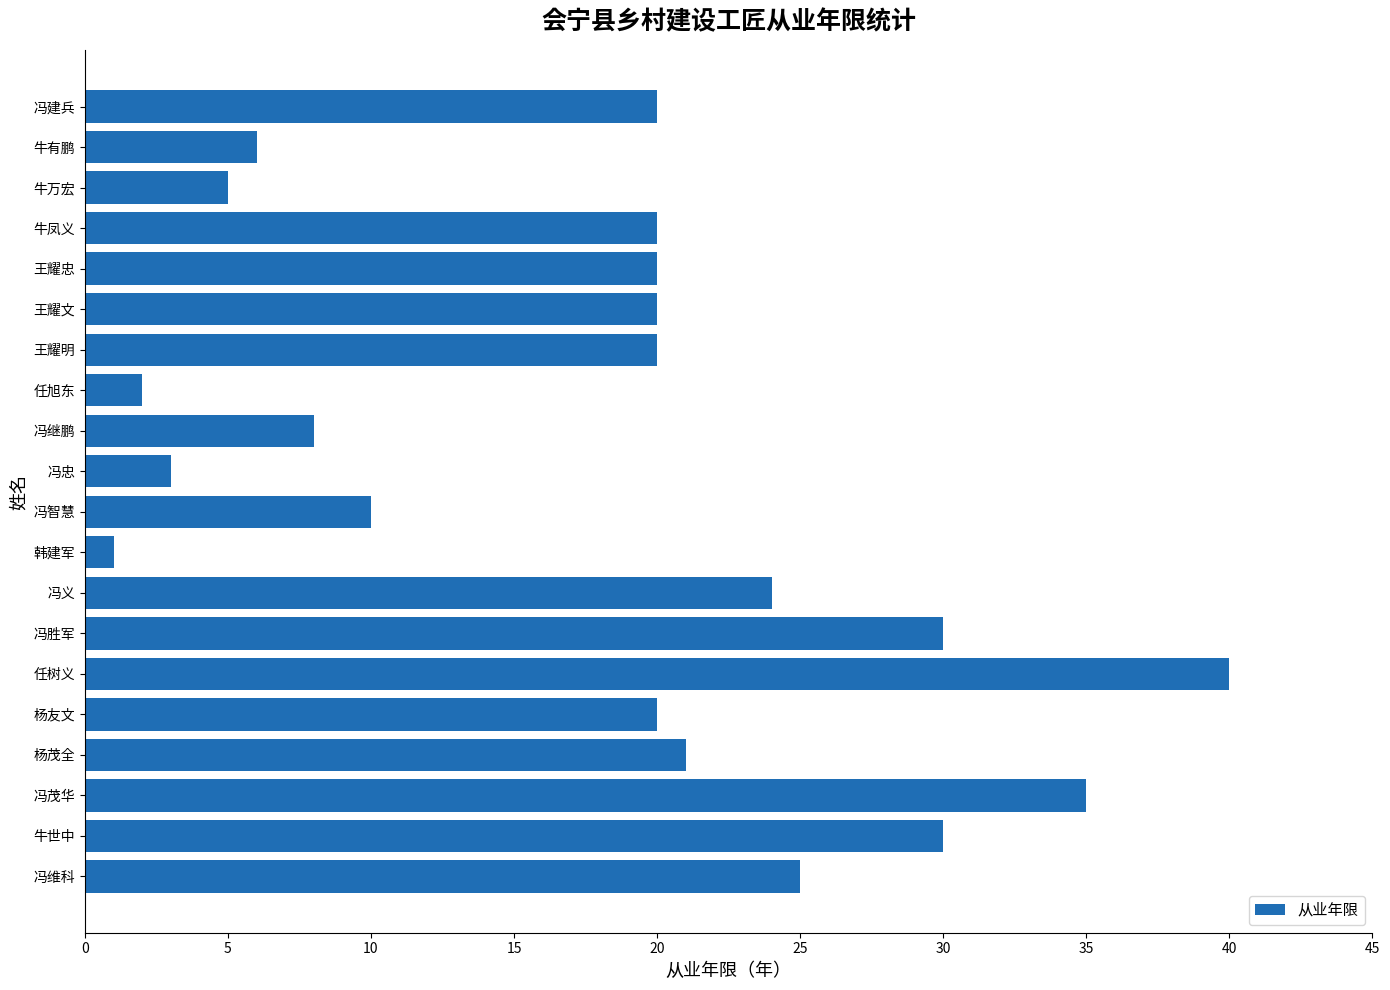

The value at 杨茂全 is 6. True or false?

False